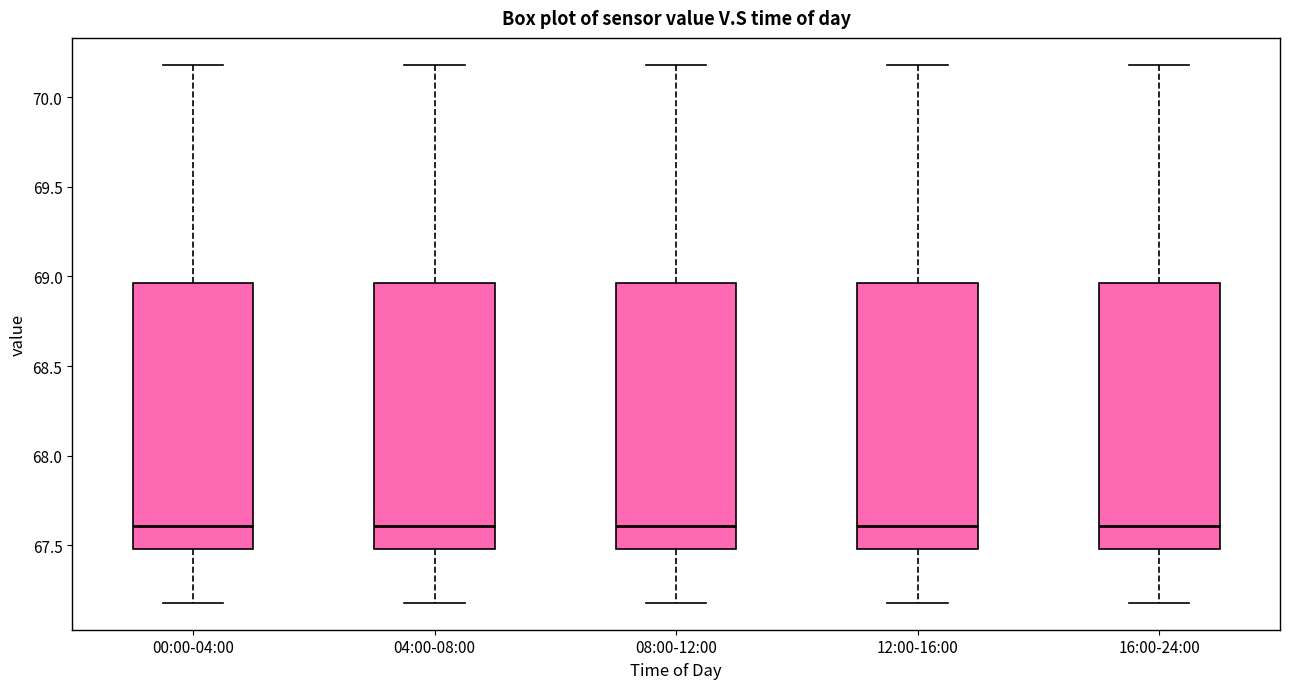

Reading left to right, read every box against the y-axis: the position of its median line, the range the box covers, and the ends of its whiskers. The values are not printed on the chart, so give them approximately, as read against the axis.

00:00-04:00: median 67.60, box 67.50 to 68.95, whiskers 67.20 to 70.20
04:00-08:00: median 67.60, box 67.50 to 68.95, whiskers 67.20 to 70.20
08:00-12:00: median 67.60, box 67.50 to 68.95, whiskers 67.20 to 70.20
12:00-16:00: median 67.60, box 67.50 to 68.95, whiskers 67.20 to 70.20
16:00-24:00: median 67.60, box 67.50 to 68.95, whiskers 67.20 to 70.20